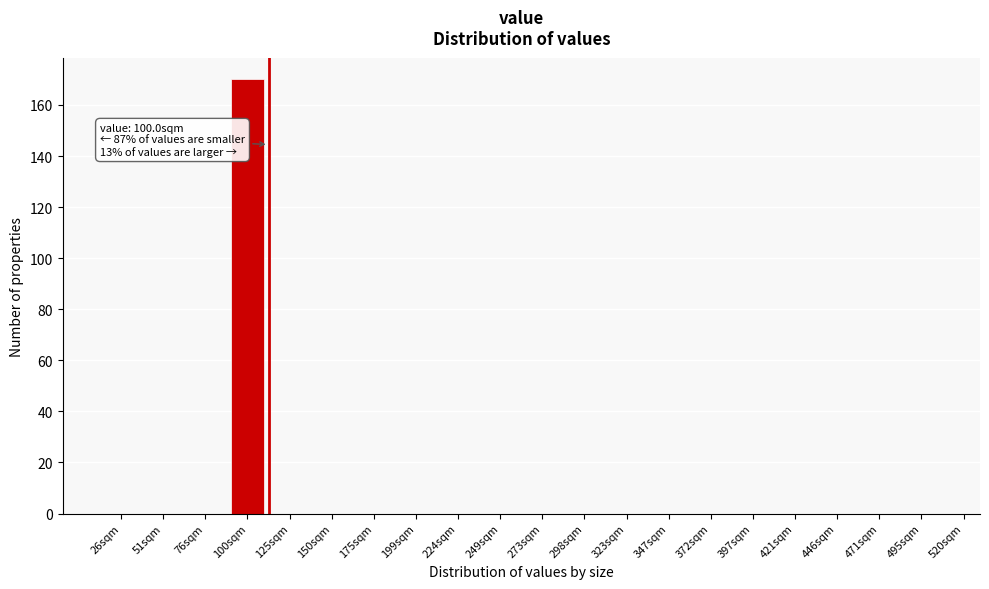

Reading right to left, extract all data points from this chart.

495sqm=0	471sqm=0	446sqm=0	421sqm=0	397sqm=0	372sqm=0	347sqm=0	323sqm=0	298sqm=0	273sqm=0	249sqm=0	224sqm=0	199sqm=0	175sqm=0	150sqm=0	125sqm=0	100sqm=170	76sqm=0	51sqm=0	26sqm=0